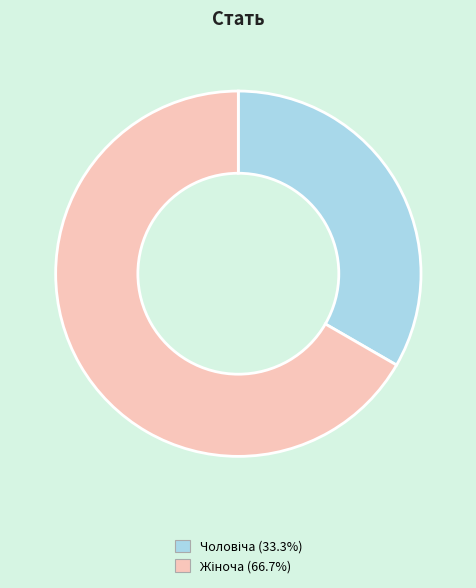

Is there any slice that represents more than half of the pie?

Yes